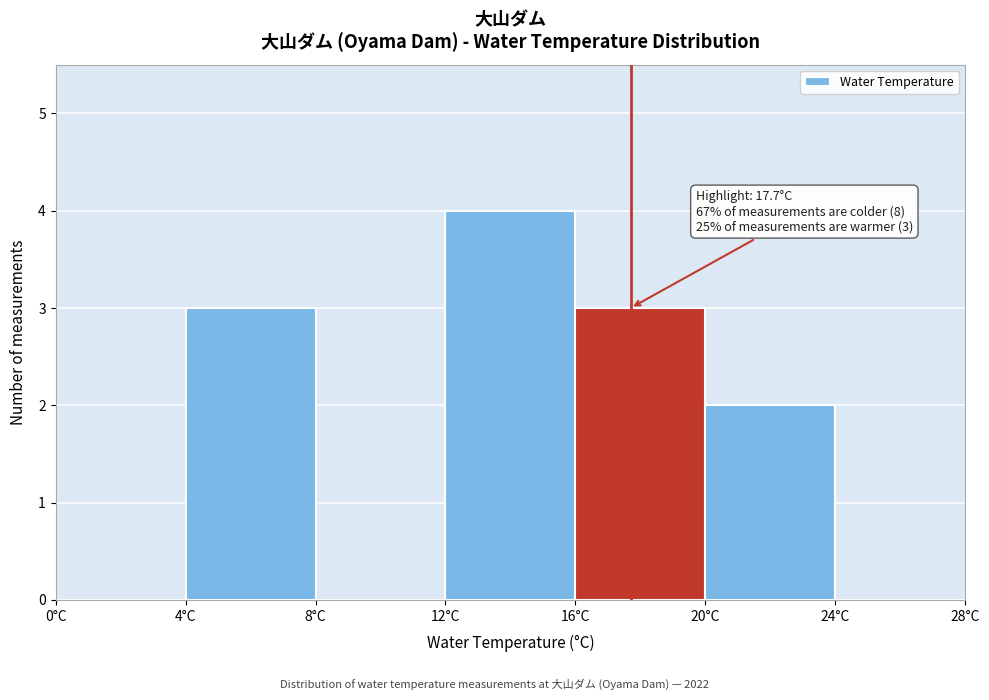

Which range on the x-axis has the tallest bar?

12 to 16